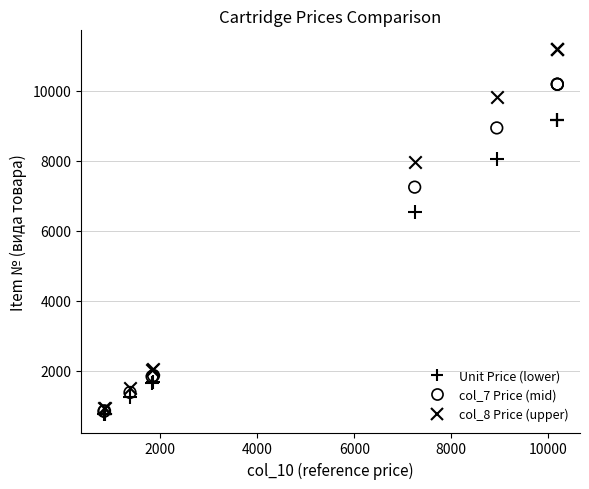

Across all series, what Y value is closest to 5977?

6519.2